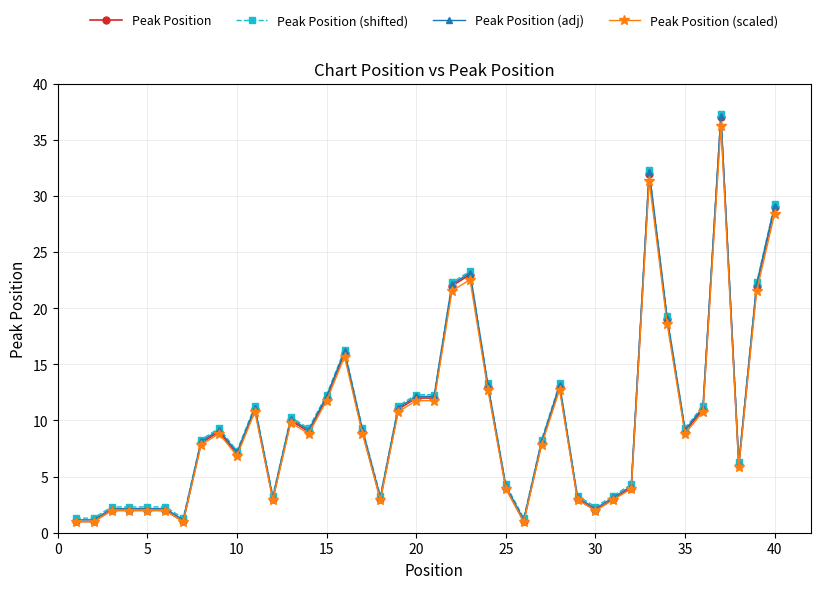

True or false: Peak Position (shifted) has more than 0 points higher than both neighbors.

True